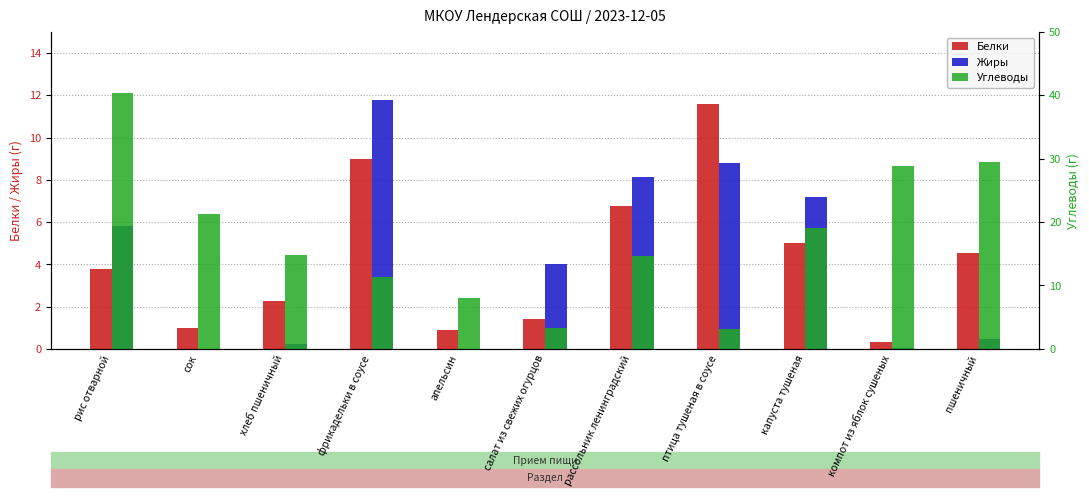

Which has a higher value, пшеничный or апельсин?

пшеничный